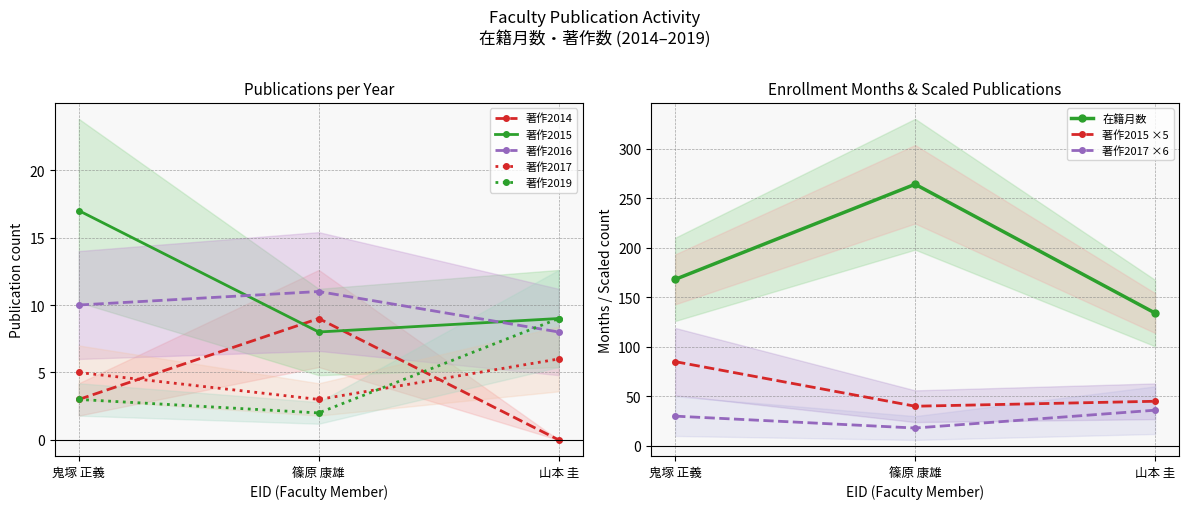

What is the lowest value of the 著作2019 series?

2